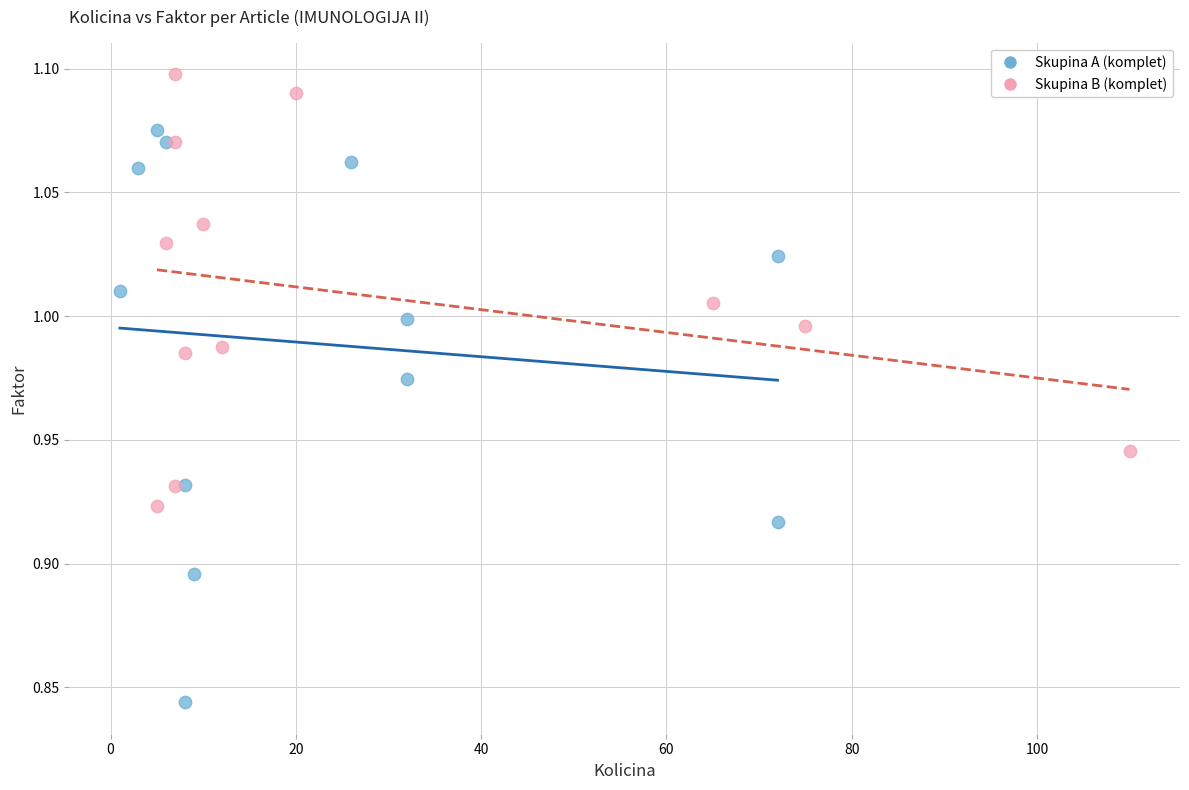

What are all the series names shown in the legend?

Skupina A (komplet), Skupina B (komplet)